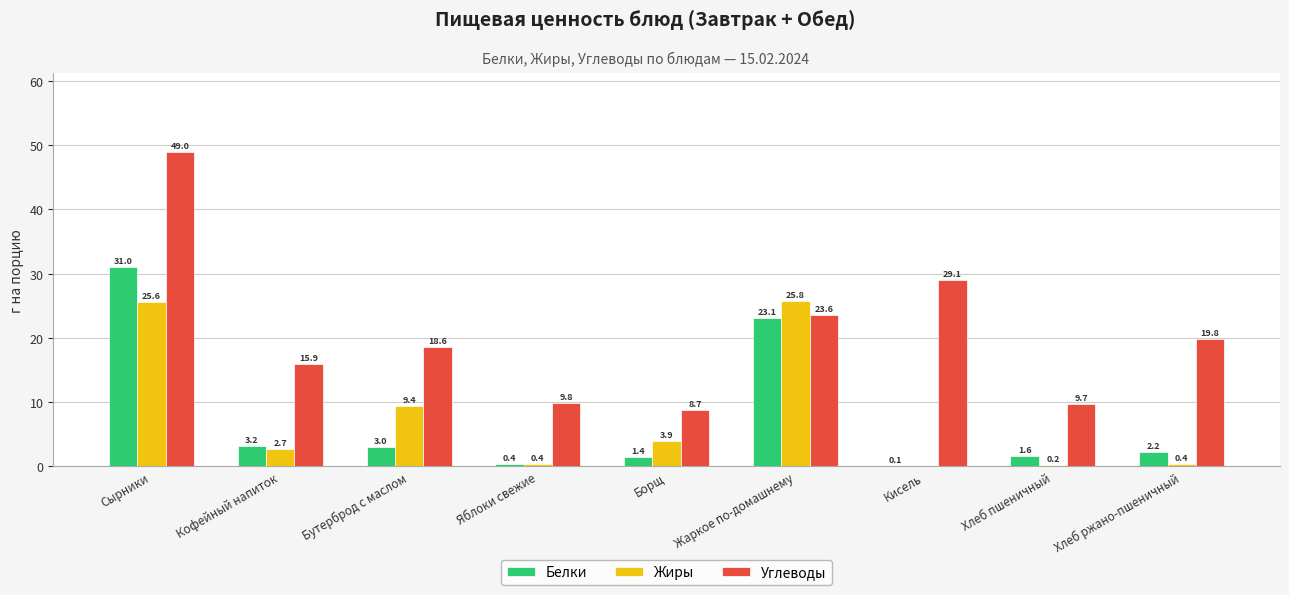

The Жиры series shows 34.9 at Жаркое по-домашнему. True or false?

False